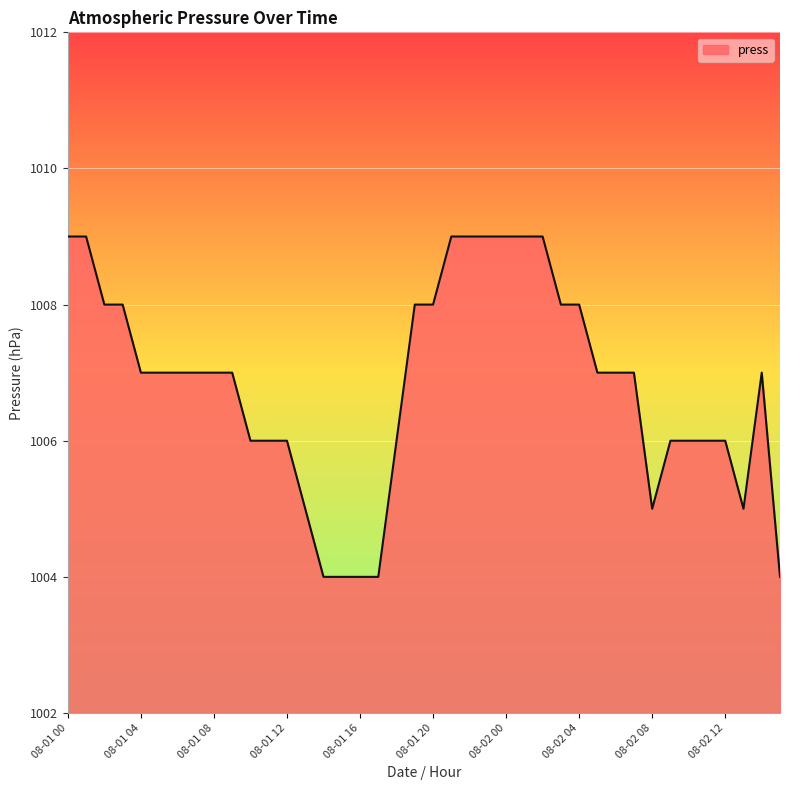

What is the greatest value displayed?

1009